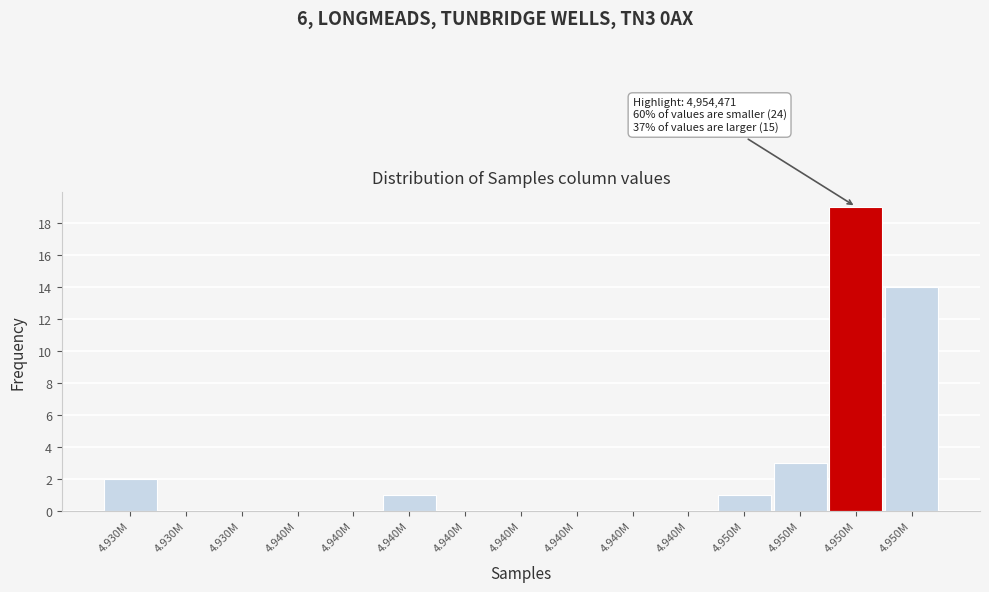

How many categories are shown in the chart?

15